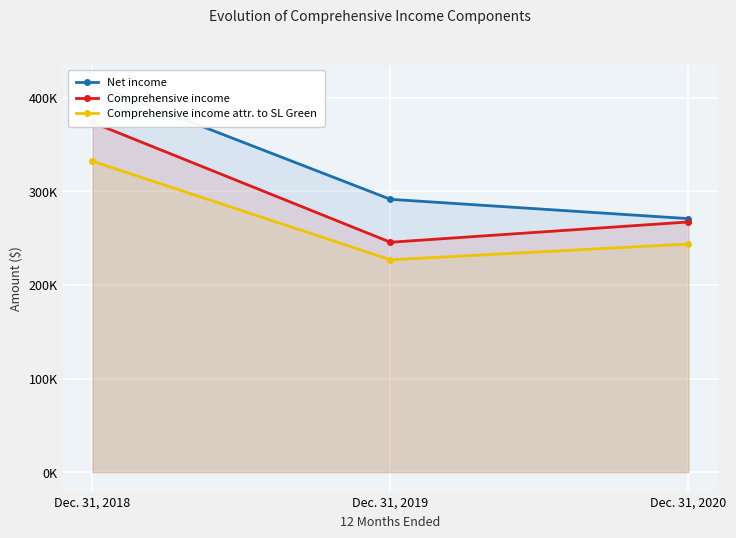

Reading left to right, what are all the values shown in this chart?

Net income: Dec. 31, 2018=414758	Dec. 31, 2019=291487	Dec. 31, 2020=270856
Comprehensive income: Dec. 31, 2018=373697	Dec. 31, 2019=245618	Dec. 31, 2020=267294
Comprehensive income attr. to SL Green: Dec. 31, 2018=332293	Dec. 31, 2019=226841	Dec. 31, 2020=243766